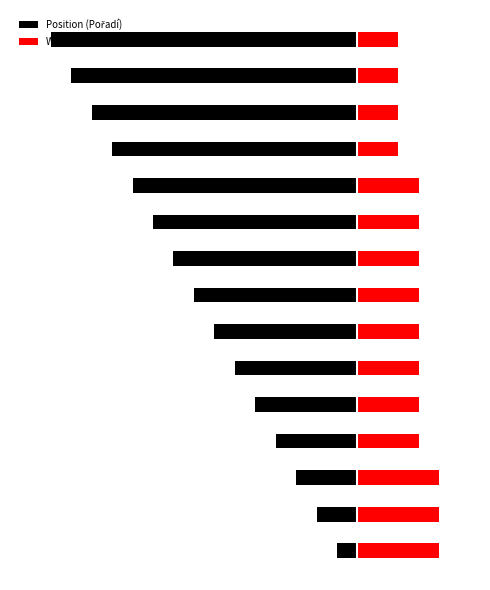

List the labels in order of Wins (Výher) value, smallest first.

11, 12, 13, 14, 3, 4, 5, 6, 7, 8, 9, 10, 0, 1, 2